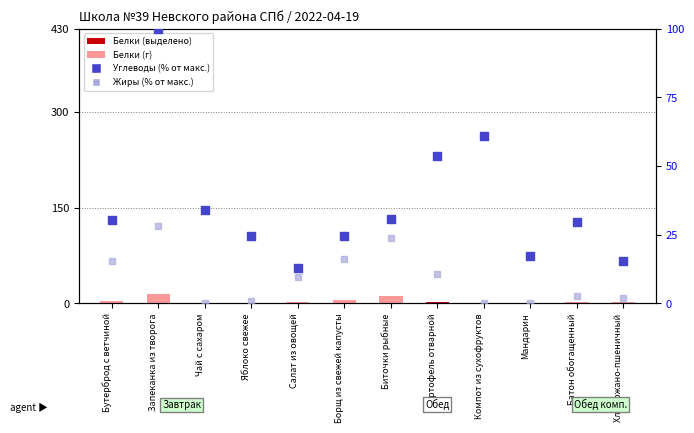

Which series has the largest total across all categories?

Углеводы (% от макс.)